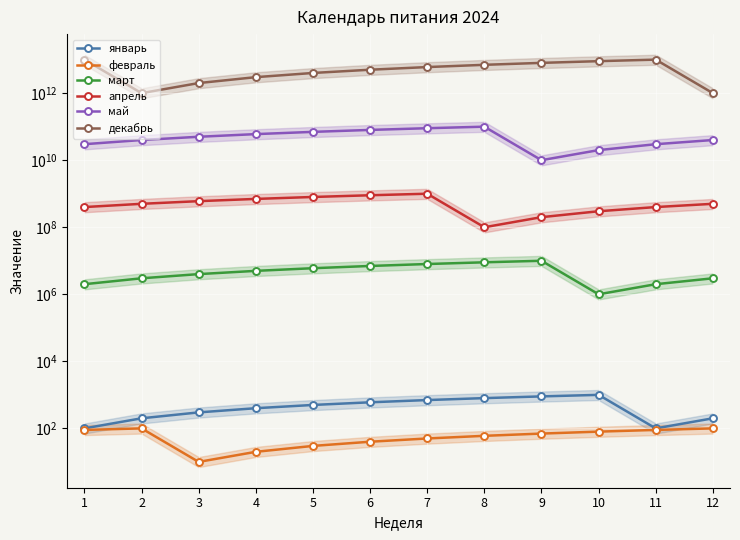

The апрель series shows 600000000 at 3. True or false?

True